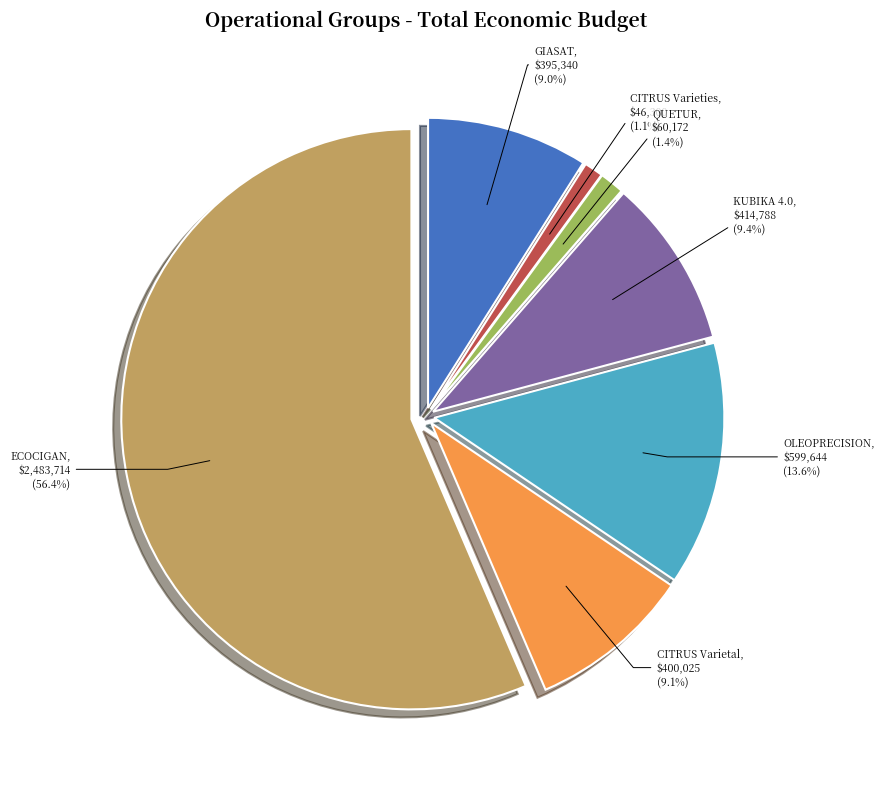

Does any single category account for the majority?

Yes